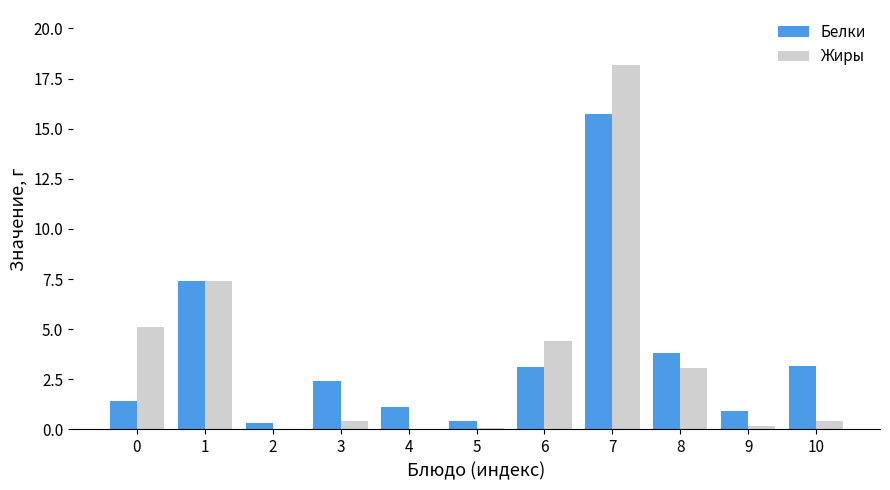

Is the value of Жиры at 7 greater than the value of Белки at 0?

Yes